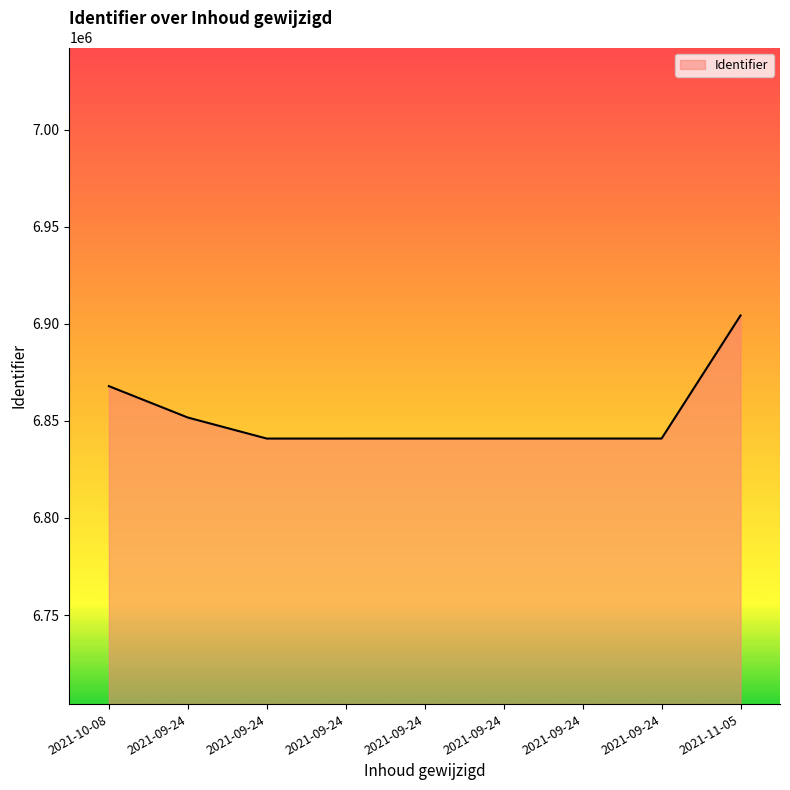

Does the chart have visible grid lines?

No